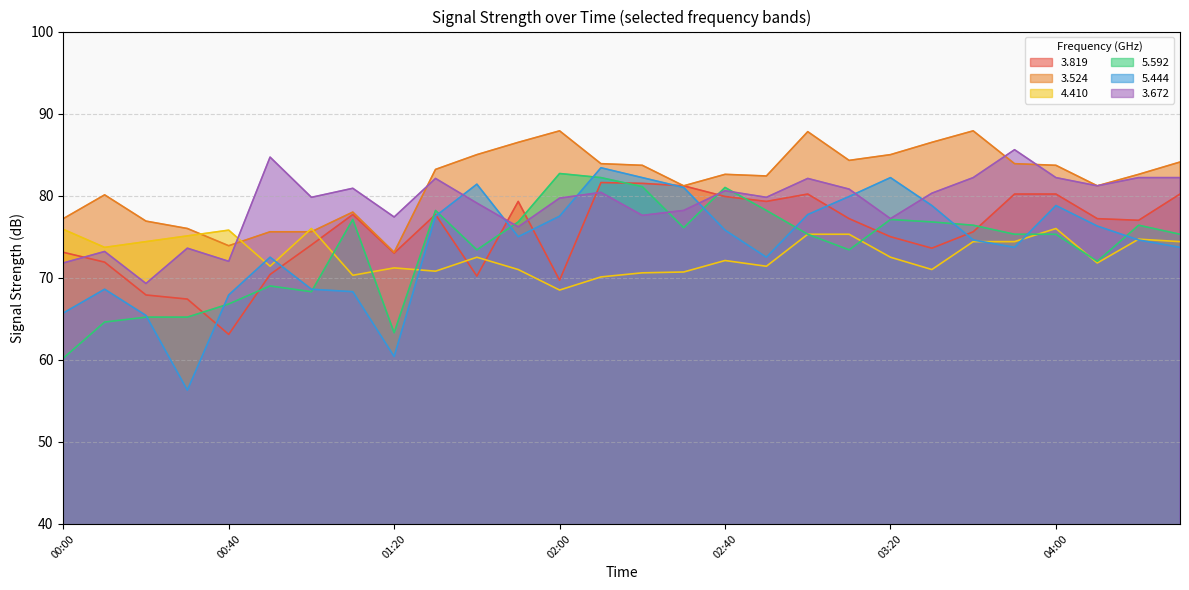

At how many categories does at least one series exceed 84?

11